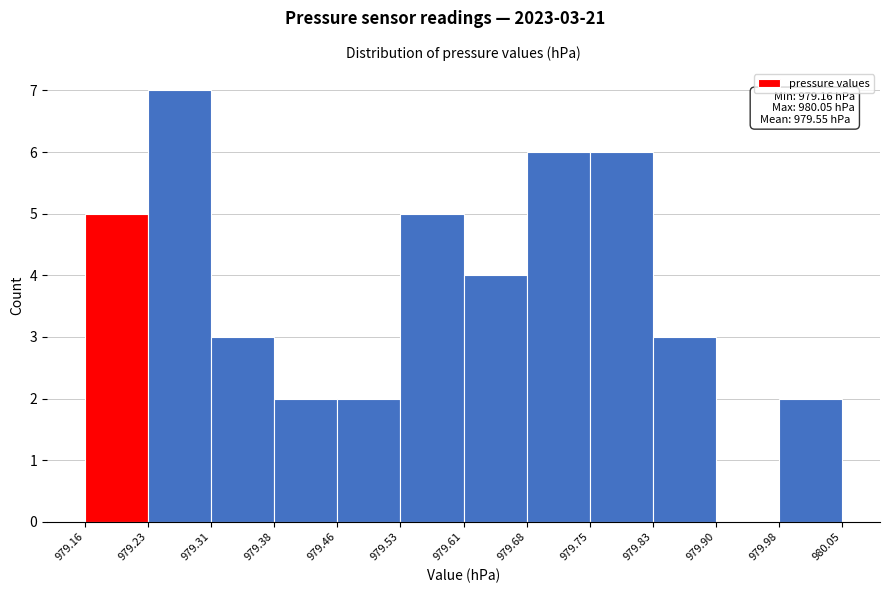

Over which range of the x-axis is the bar tallest?

979.23 to 979.31